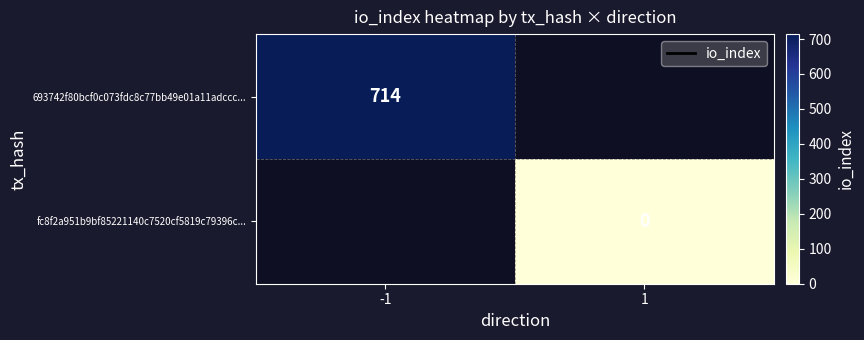

At how many categories does at least one series exceed 630?

1